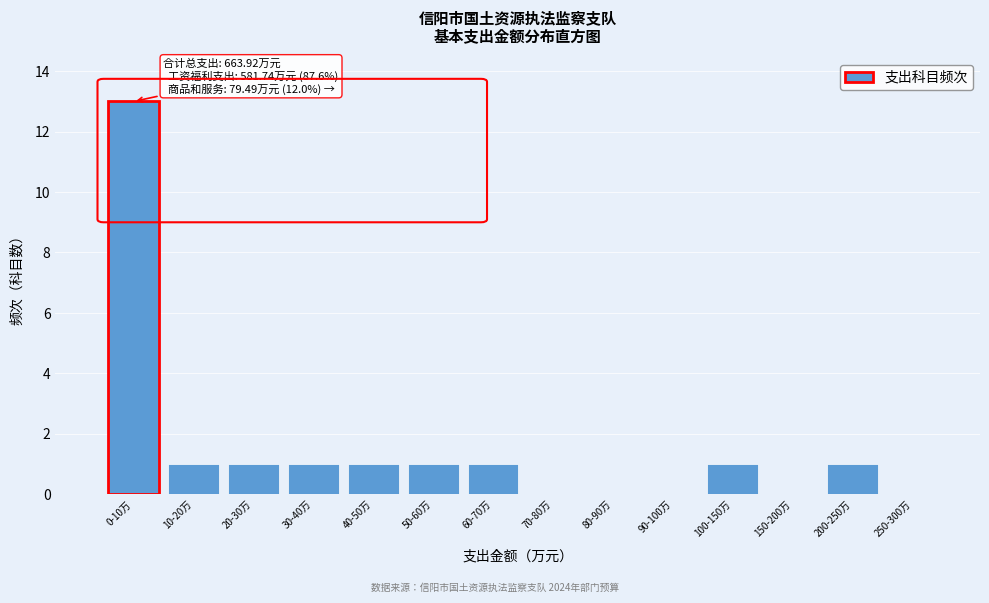

Reading left to right, extract all data points from this chart.

0-10万=13	10-20万=1	20-30万=1	30-40万=1	40-50万=1	50-60万=1	60-70万=1	70-80万=0	80-90万=0	90-100万=0	100-150万=1	150-200万=0	200-250万=1	250-300万=0